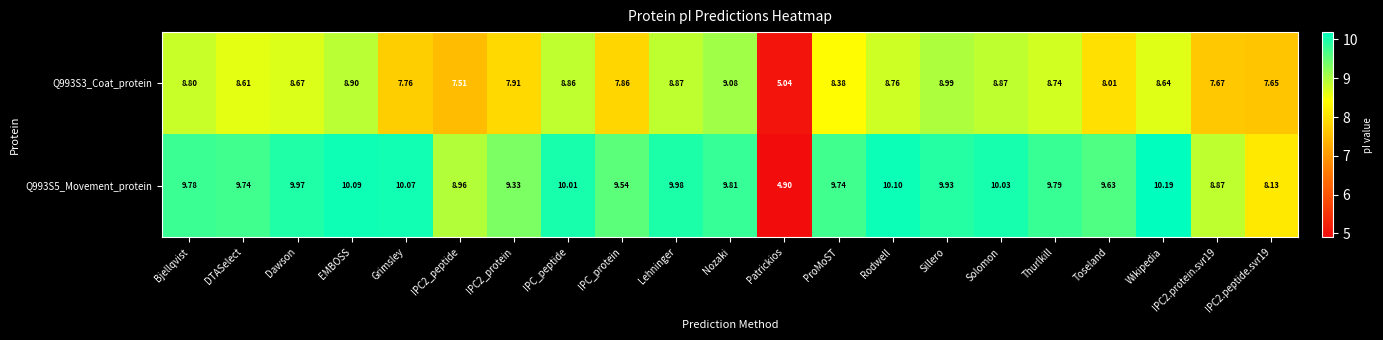

At which category is the sum across all series the highest?

EMBOSS